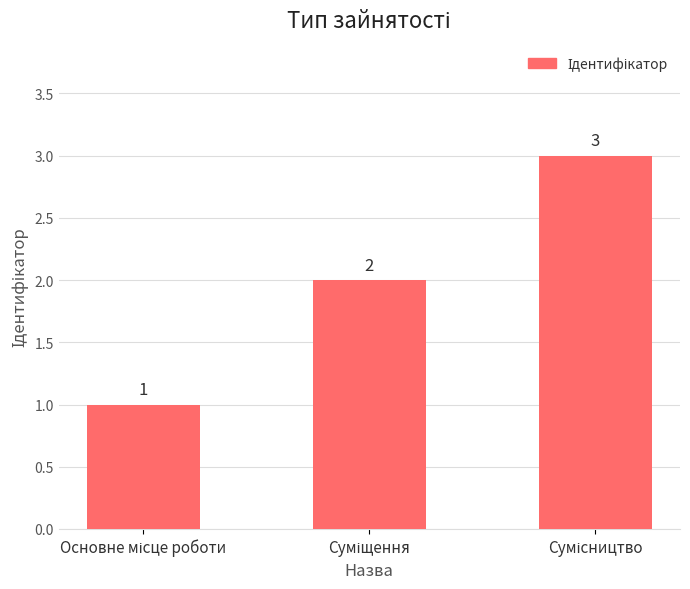

What is the value of the 3rd bar from the left?

3